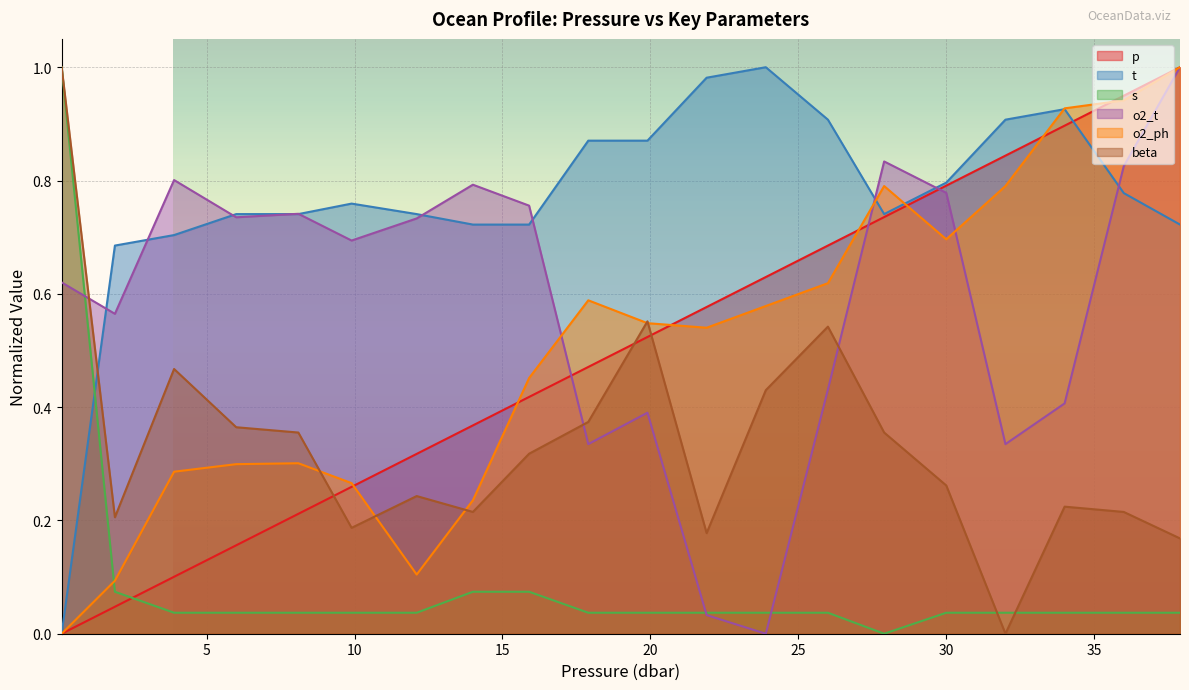

List the labels in order of p value, smallest first.

0.1, 1.9, 3.9, 6.0, 8.1, 9.9, 12.1, 14.0, 15.9, 17.9, 19.9, 21.9, 23.9, 26.0, 27.9, 30.0, 32.0, 34.0, 36.0, 37.9